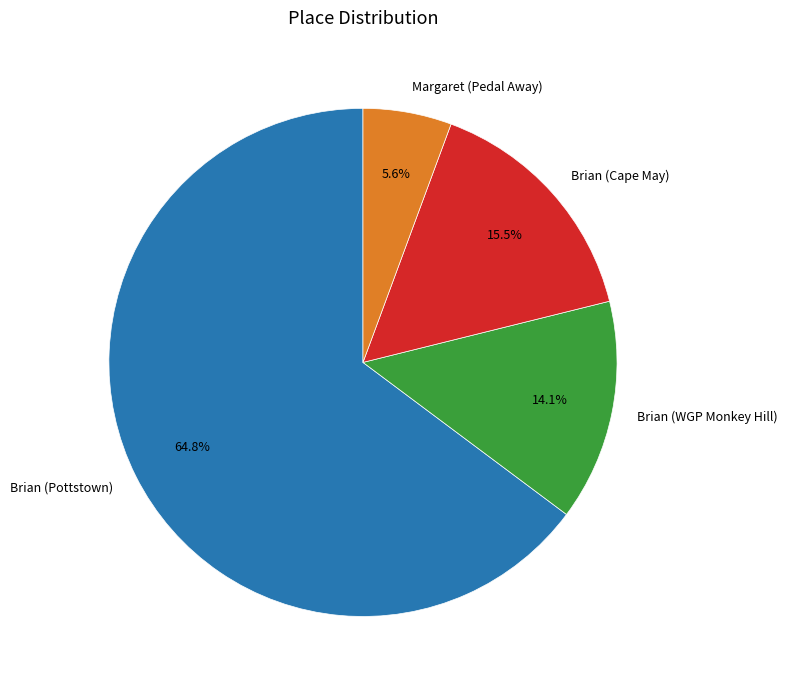

Rank the categories by value from lowest to highest.

Margaret (Pedal Away), Brian (WGP Monkey Hill), Brian (Cape May), Brian (Pottstown)